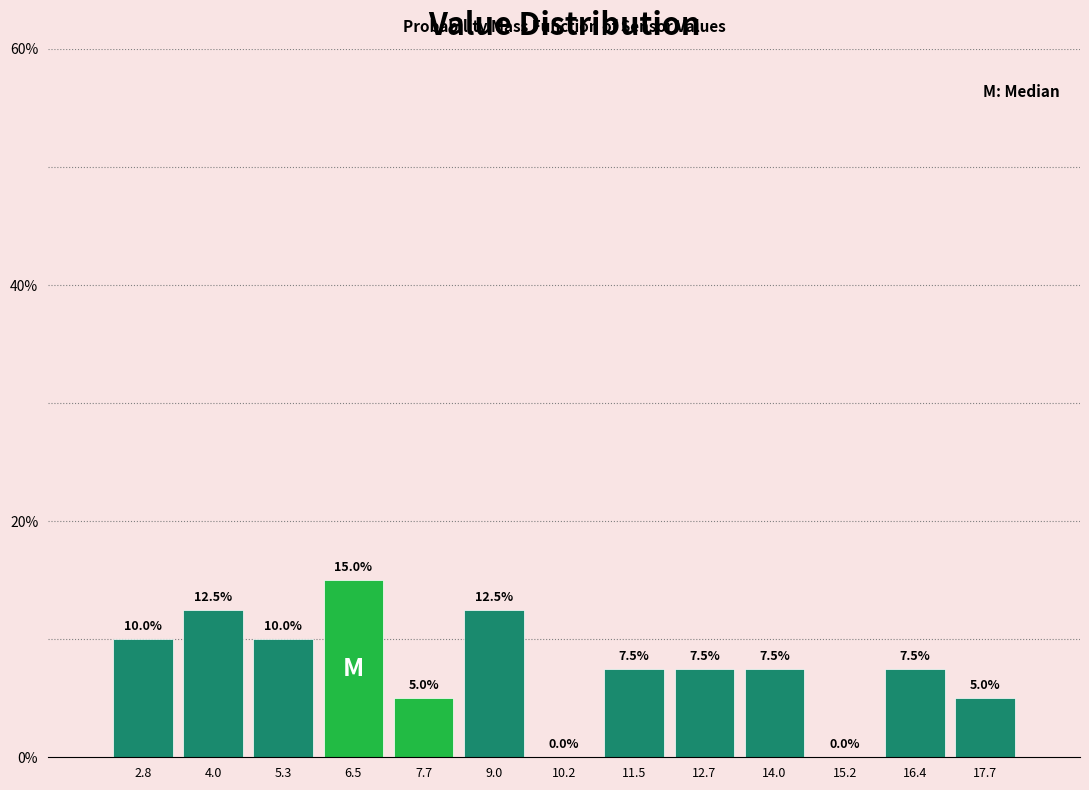

Reading left to right, list every bar in this chart as the range it spans on the x-axis followed by its height. The bar edges are not printed on the chart, so give them approximately, as read against the axis.

2.2 to 3.4: 10.0
3.4 to 4.6: 12.5
4.6 to 5.8: 10.0
5.8 to 7.2: 15.0
7.2 to 8.4: 5.0
8.4 to 9.6: 12.5
9.6 to 10.8: 0.0
10.8 to 12.0: 7.5
12.0 to 13.4: 7.5
13.4 to 14.6: 7.5
14.6 to 15.8: 0.0
15.8 to 17.0: 7.5
17.0 to 18.4: 5.0